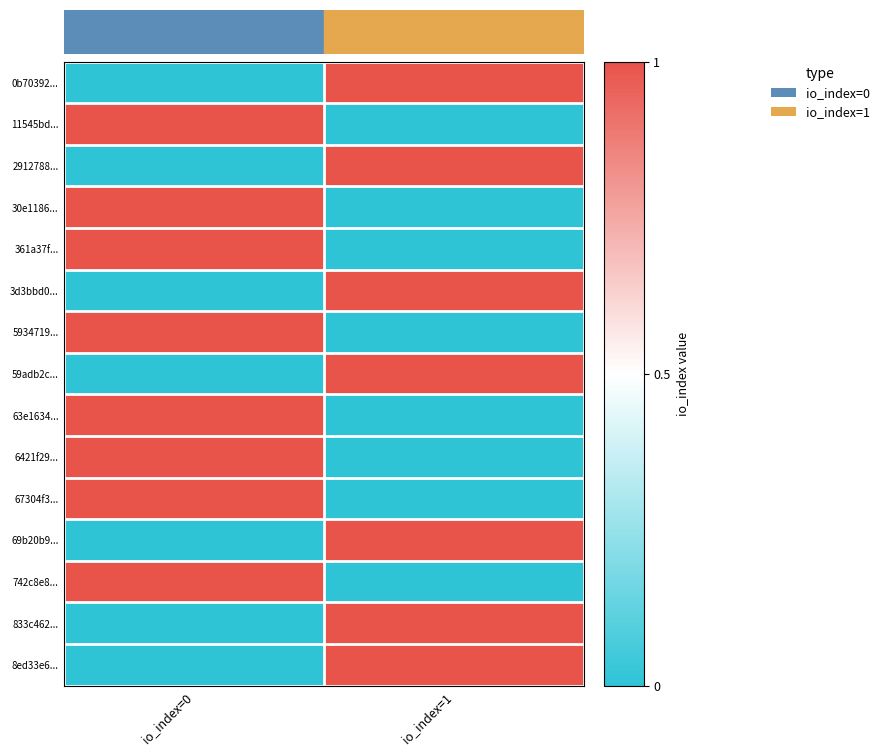

Rank the series at io_index=0 from lowest to highest value.

0b70392..., 2912788..., 3d3bbd0..., 59adb2c..., 69b20b9..., 833c462..., 8ed33e6..., 11545bd..., 30e1186..., 361a37f..., 5934719..., 63e1634..., 6421f29..., 67304f3..., 742c8e8...